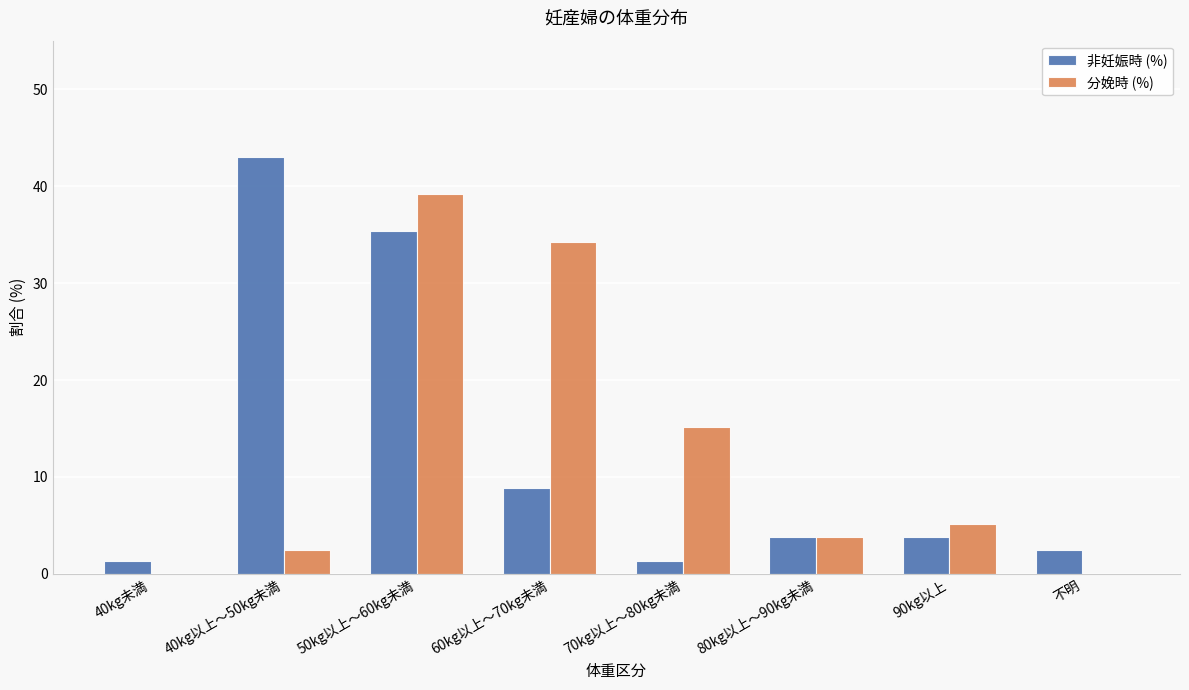

Which series changed the most between 40kg未満 and 60kg以上～70kg未満?

分娩時 (%)